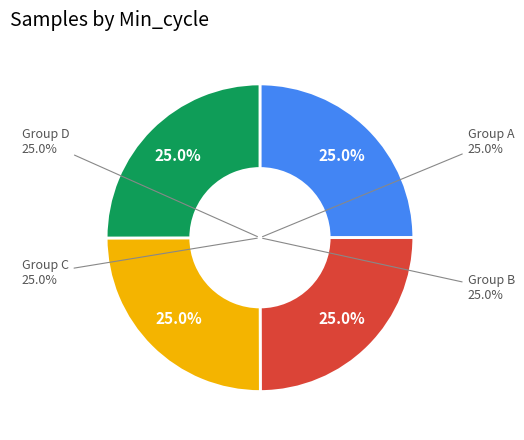

Is it true that 6 is 1% of the pie?

False